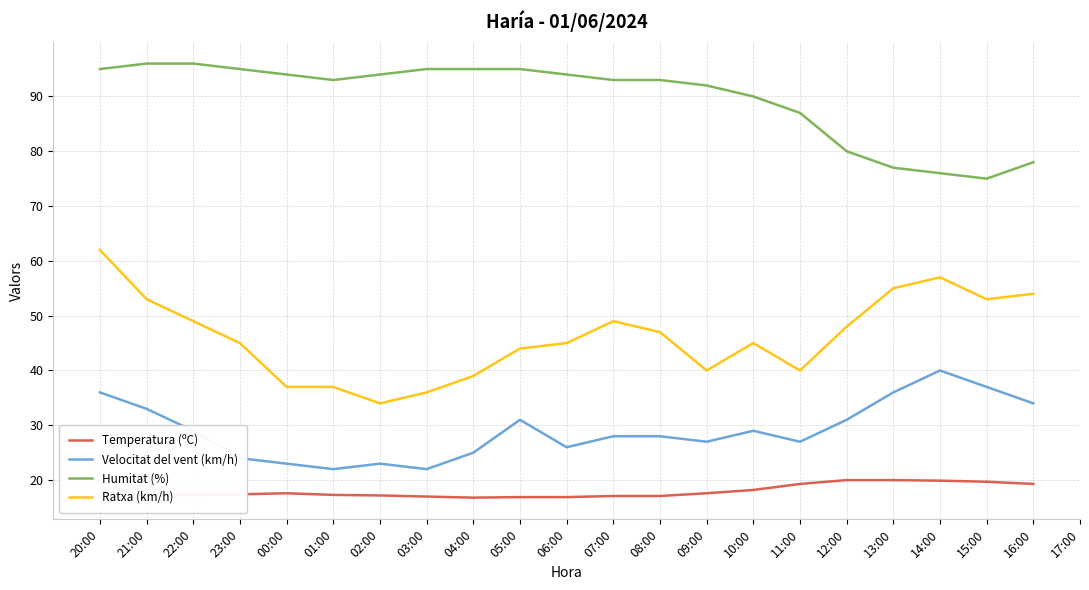

What is the minimum value shown in the chart?

16.8